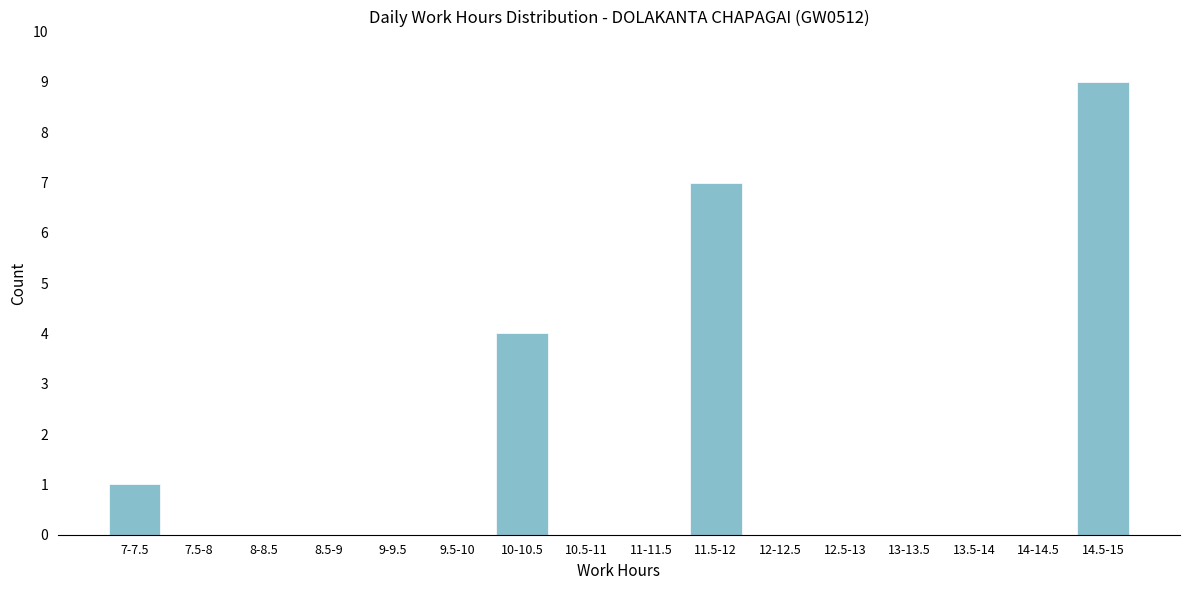

Reading left to right, transcribe all the data shown in this chart.

7-7.5=1	7.5-8=0	8-8.5=0	8.5-9=0	9-9.5=0	9.5-10=0	10-10.5=4	10.5-11=0	11-11.5=0	11.5-12=7	12-12.5=0	12.5-13=0	13-13.5=0	13.5-14=0	14-14.5=0	14.5-15=9